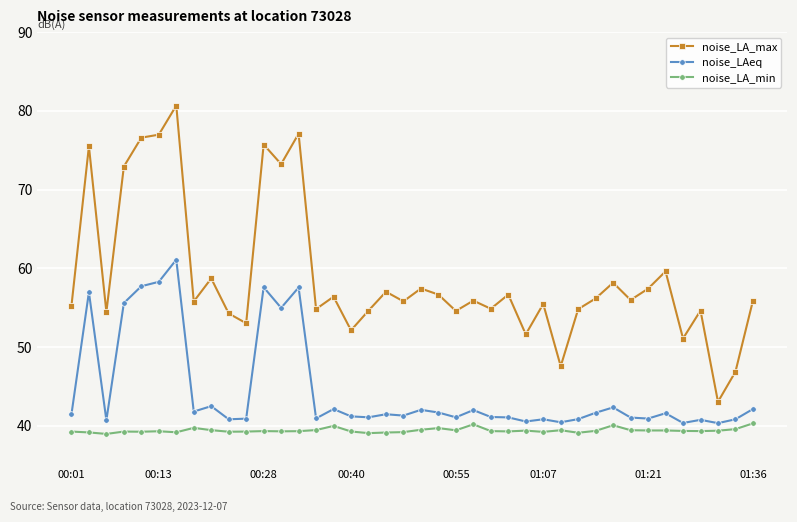

List the series in order of their overall mean, highest first.

noise_LA_max, noise_LAeq, noise_LA_min